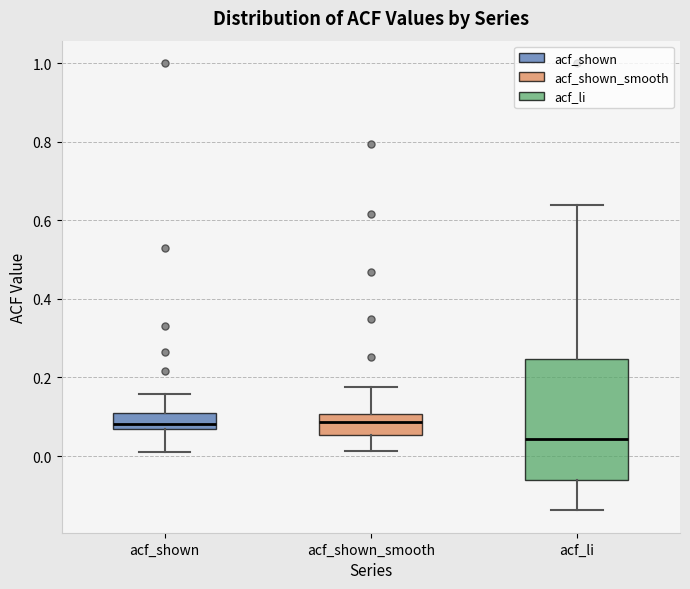

Reading left to right, read every box against the y-axis: the position of its median line, the range the box covers, and the ends of its whiskers. The values are not printed on the chart, so give them approximately, as read against the axis.

acf_shown: median 0.08, box 0.06 to 0.10, whiskers 0.02 to 0.16
acf_shown_smooth: median 0.08, box 0.06 to 0.10, whiskers 0.02 to 0.18
acf_li: median 0.04, box -0.06 to 0.24, whiskers -0.14 to 0.64